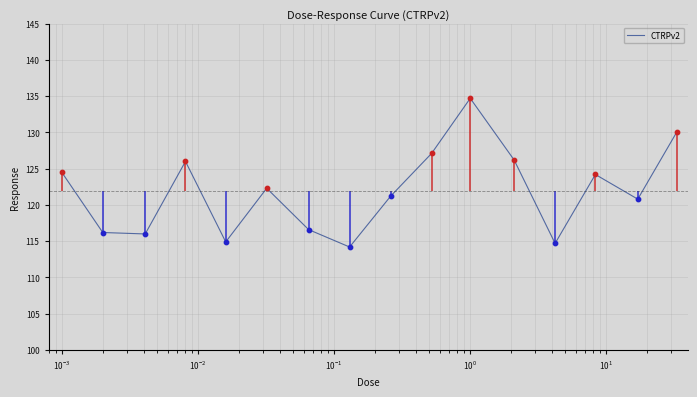

What is the lowest value of the CTRPv2 series?

114.2